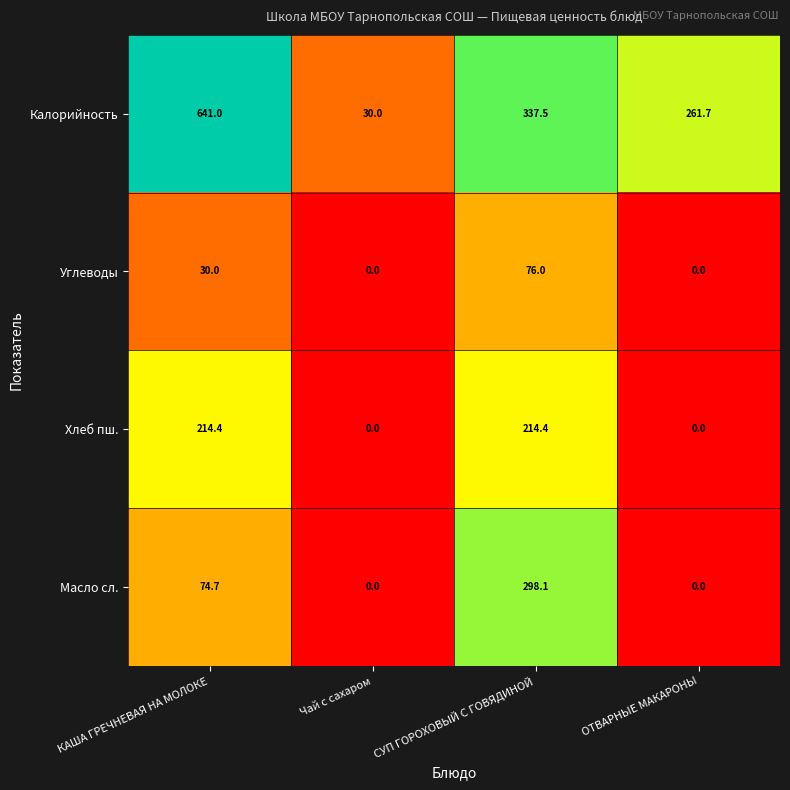

Which series has the largest total across all categories?

Калорийность